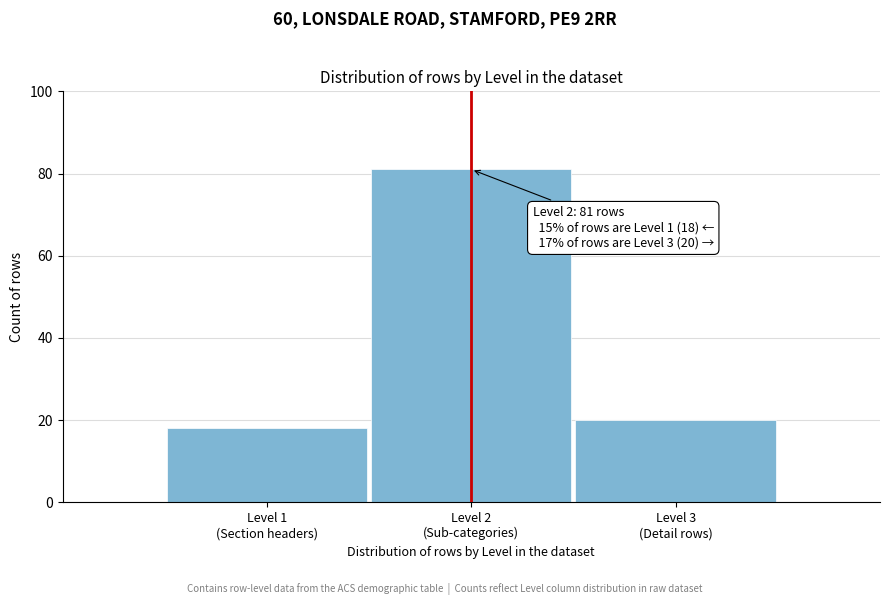

Reading left to right, transcribe all the data shown in this chart.

18	81	20